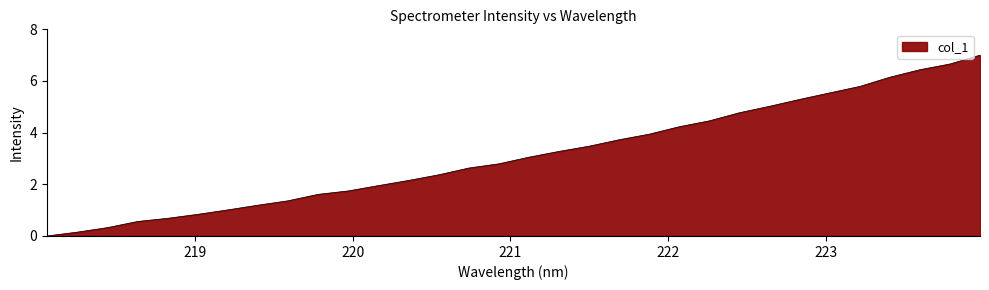

What is the difference between the maximum and minimum values?

7.0